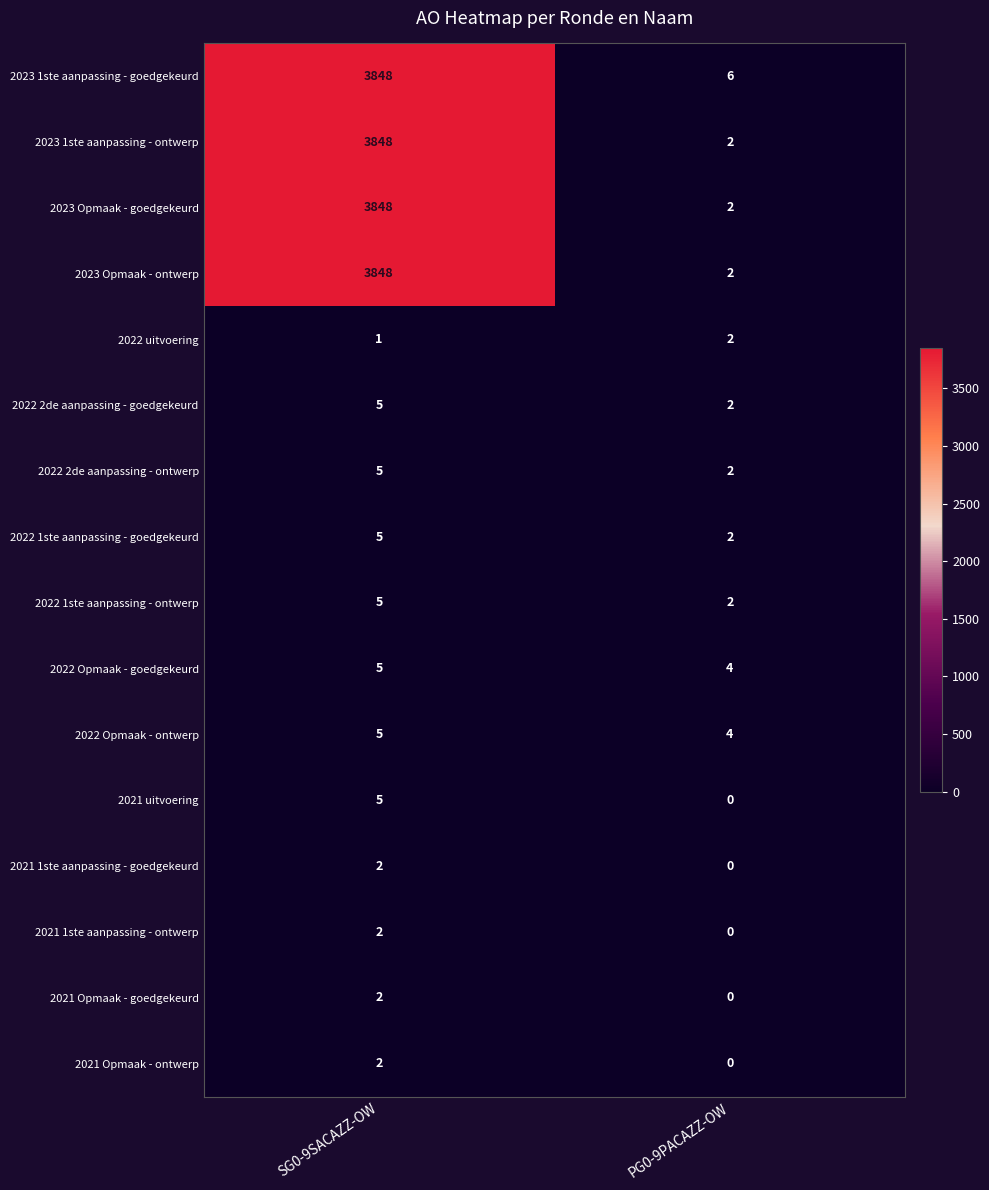

What is the approximate value of 2021 uitvoering at SG0-9SACAZZ-OW?

5